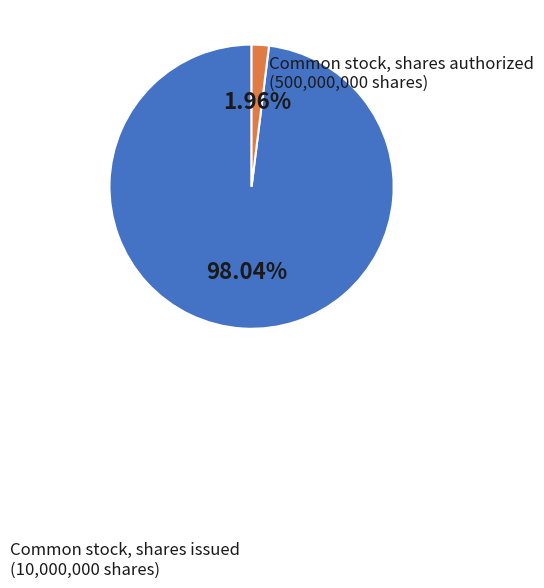

Does any single category account for the majority?

Yes